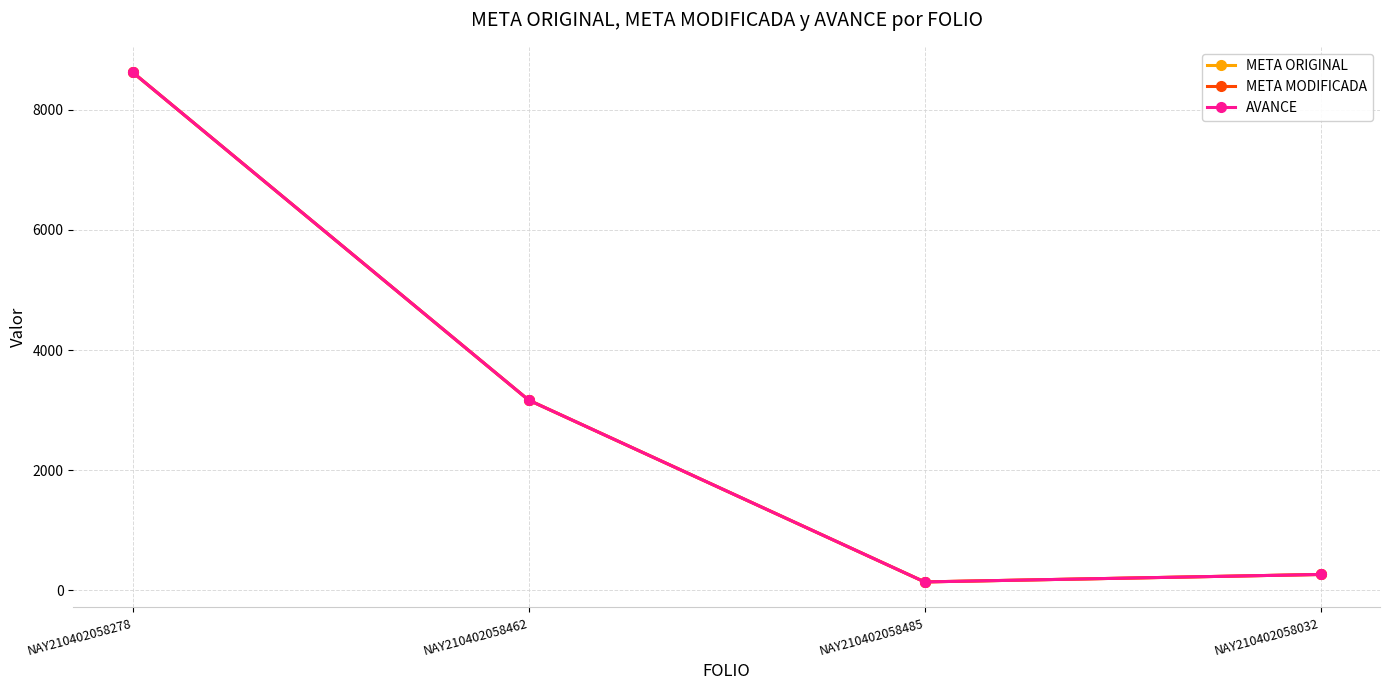

At which label does AVANCE reach its minimum?

NAY210402058485